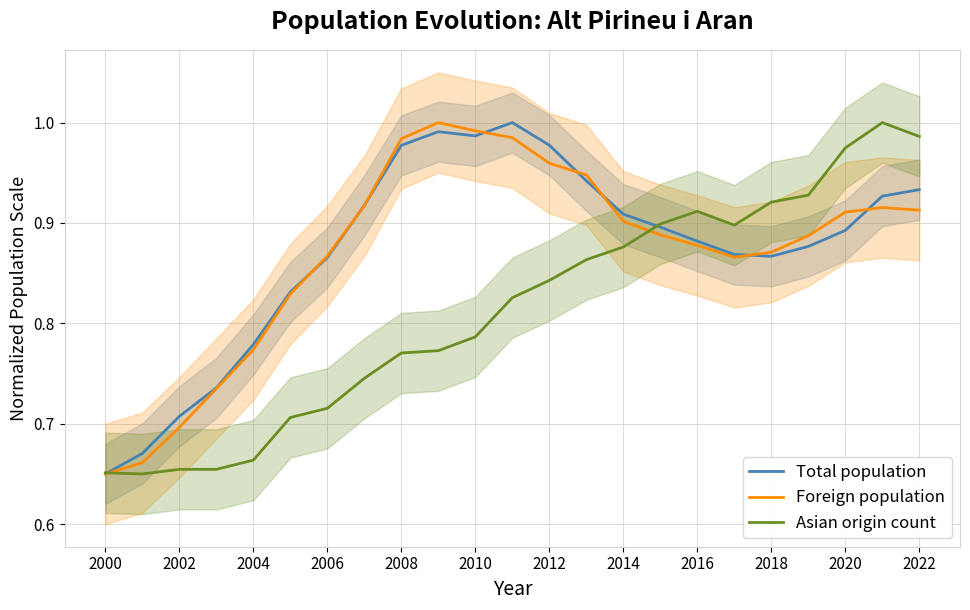

Where is Foreign population nearest to the value 0?

2000